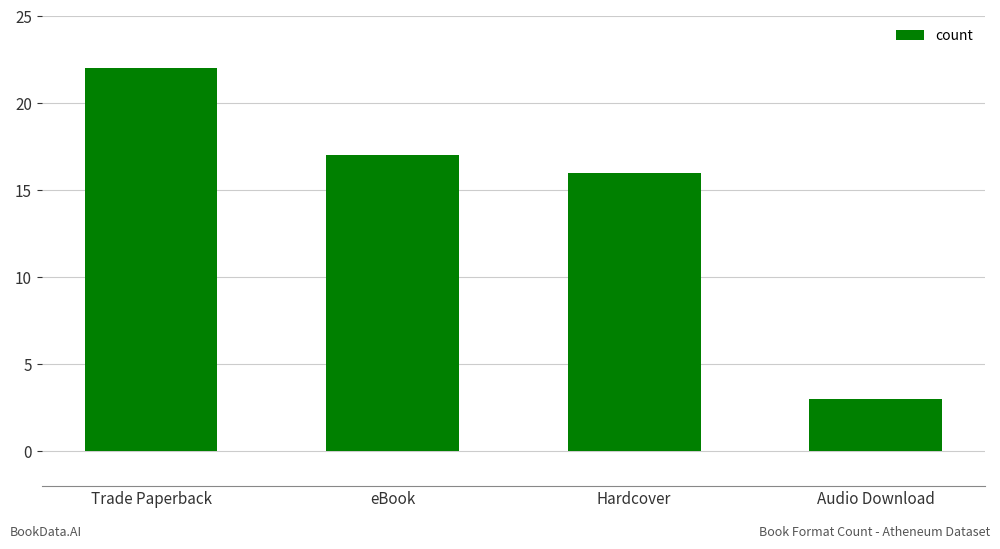

At which label is the value closest to 12?

Hardcover